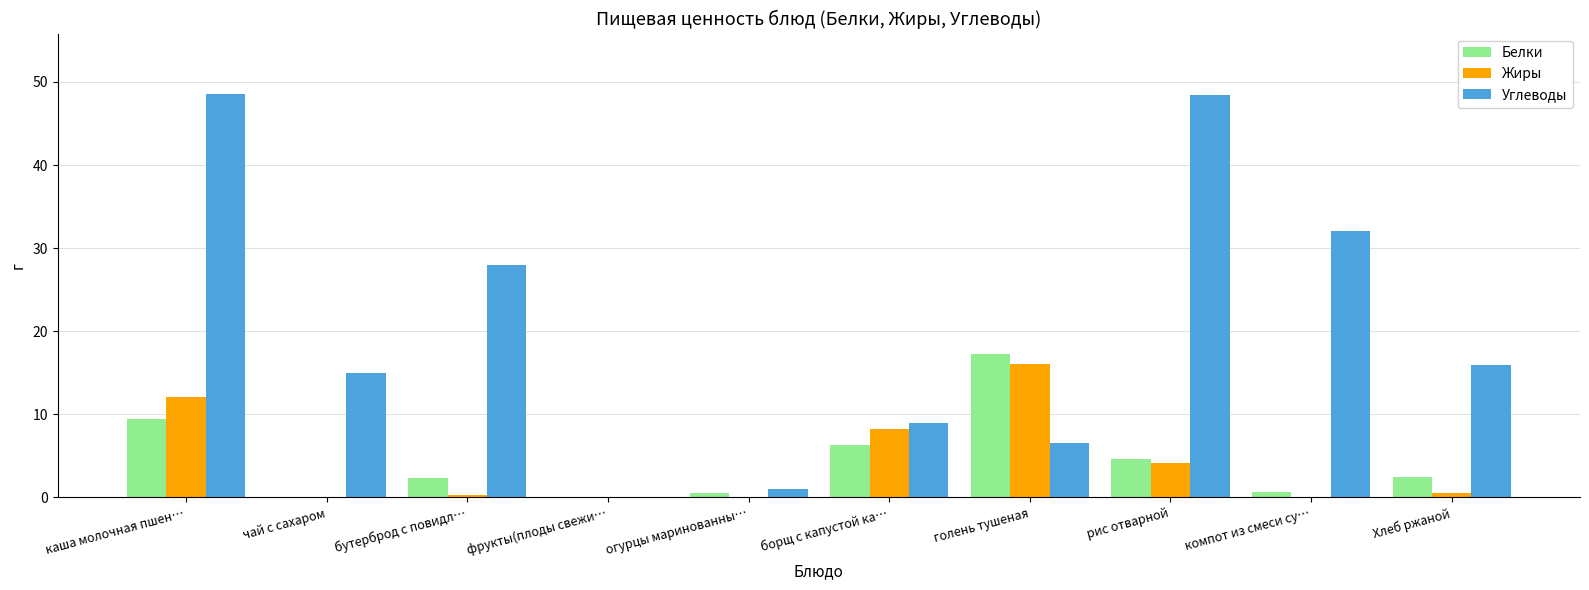

Are the bars grouped side by side (vs. stacked)?

Yes